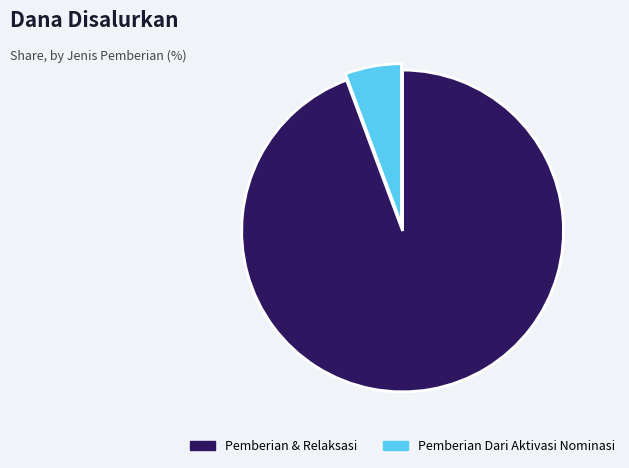

Rank the categories by value from highest to lowest.

Pemberian & Relaksasi, Pemberian Dari Aktivasi Nominasi